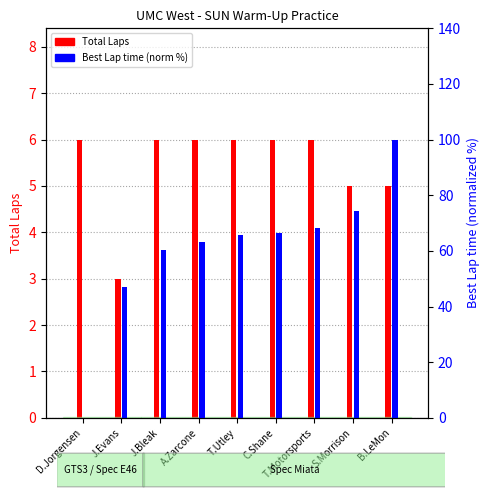

True or false: Best Lap (normalized %) has a value of 68.1 at T.Motorsports.

True